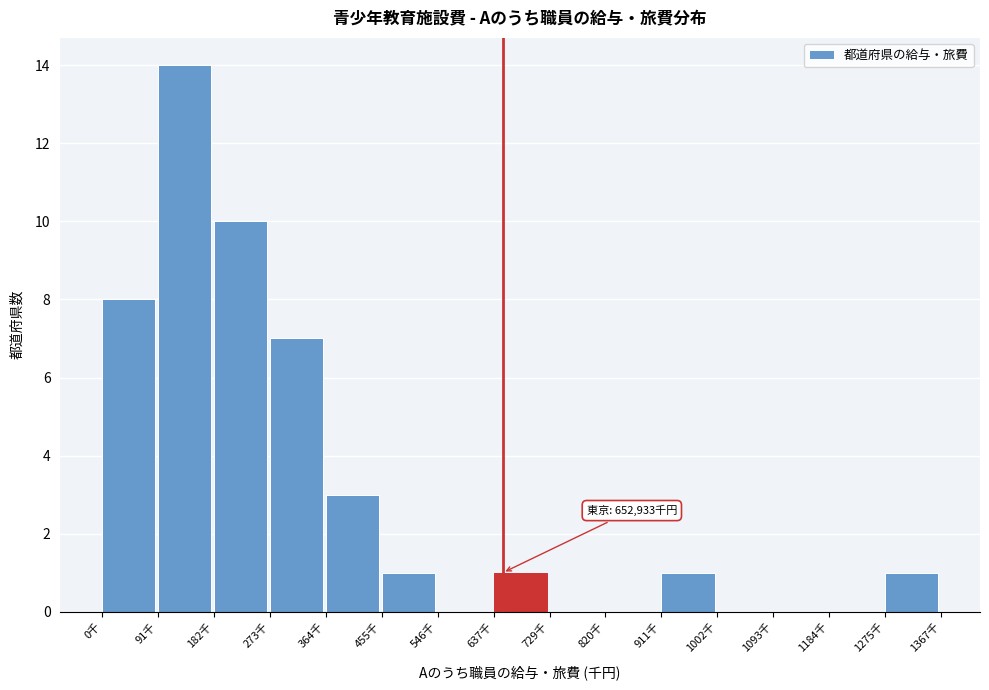

Reading left to right, extract all data points from this chart.

0千=8	91千=14	182千=10	273千=7	364千=3	455千=1	546千=0	637千=1	729千=0	820千=0	911千=1	1002千=0	1093千=0	1184千=0	1275千=1